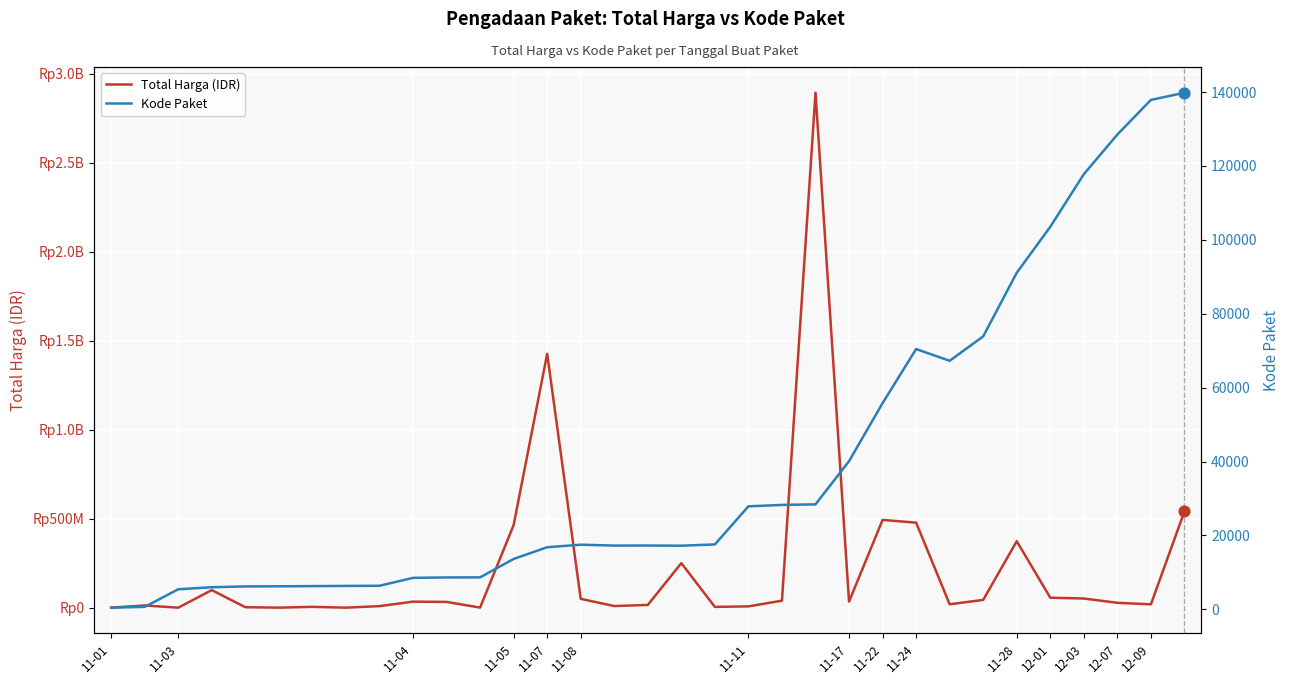

Which series has the largest total across all categories?

Total Harga (IDR)